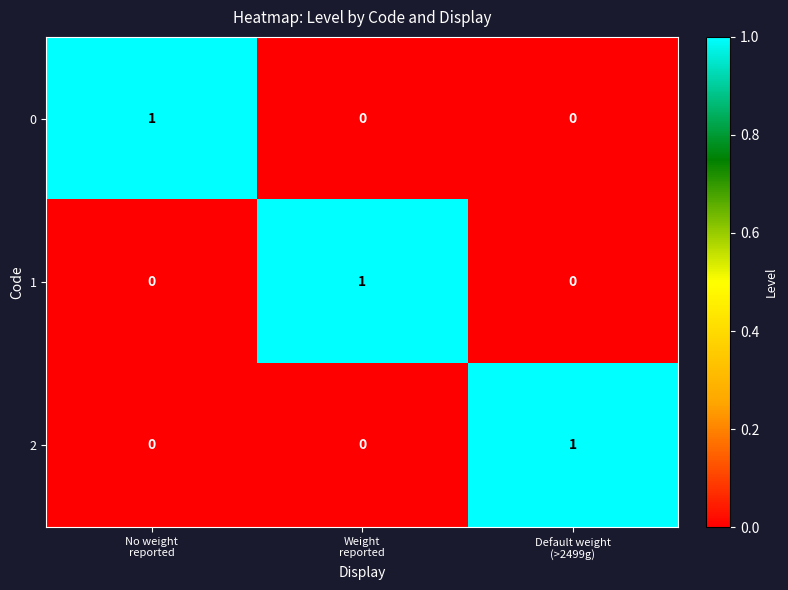

How many 0 values are between 0 and 1?

3